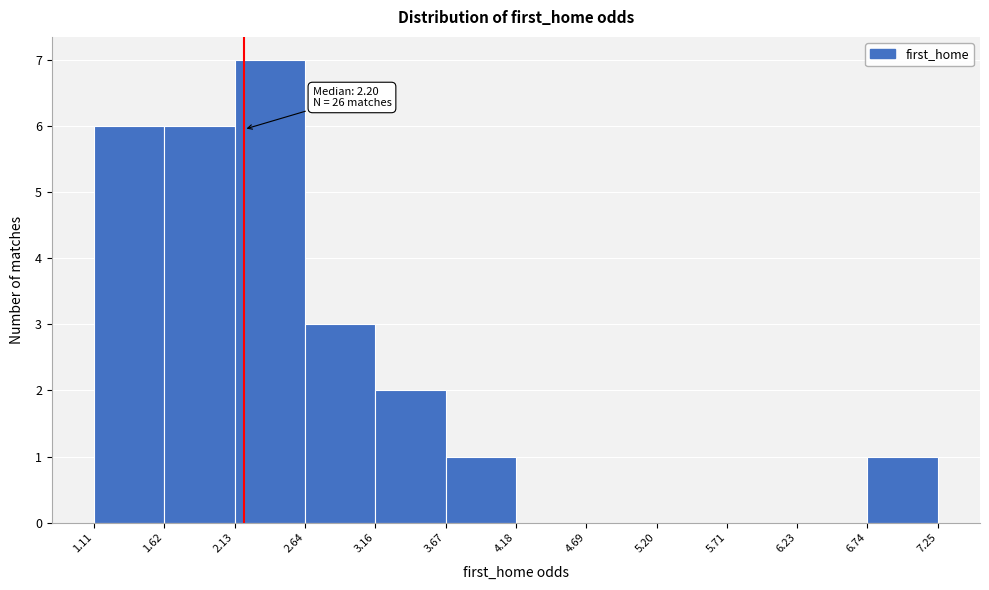

Which range on the x-axis has the tallest bar?

2.13 to 2.64